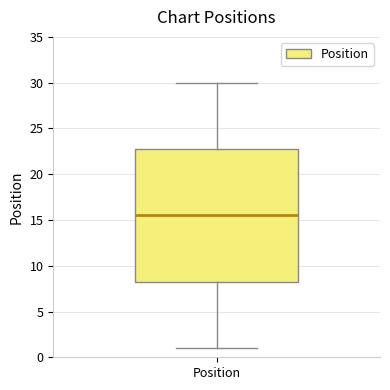

Transcribe this box plot: give where the median line is, the range the box spans, and where the two whiskers end, as read against the y-axis. The values are not printed on the chart, so give them approximately, as read against the axis.

median 15.5, box 8.5 to 23.0, whiskers 1.0 to 30.0